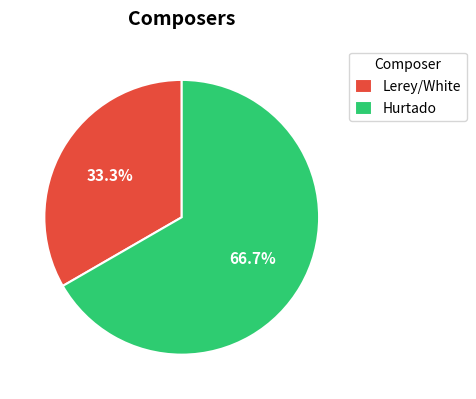

To the nearest percent, what is the difference between the Hurtado and Lerey/White slice percentages?

33%